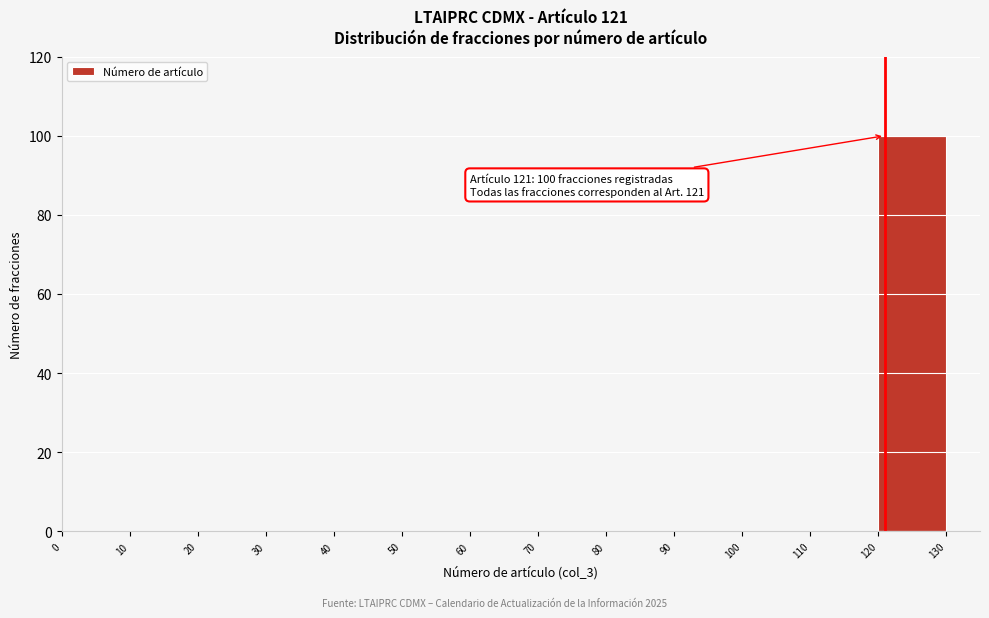

Over which range of the x-axis is the bar tallest?

120 to 130